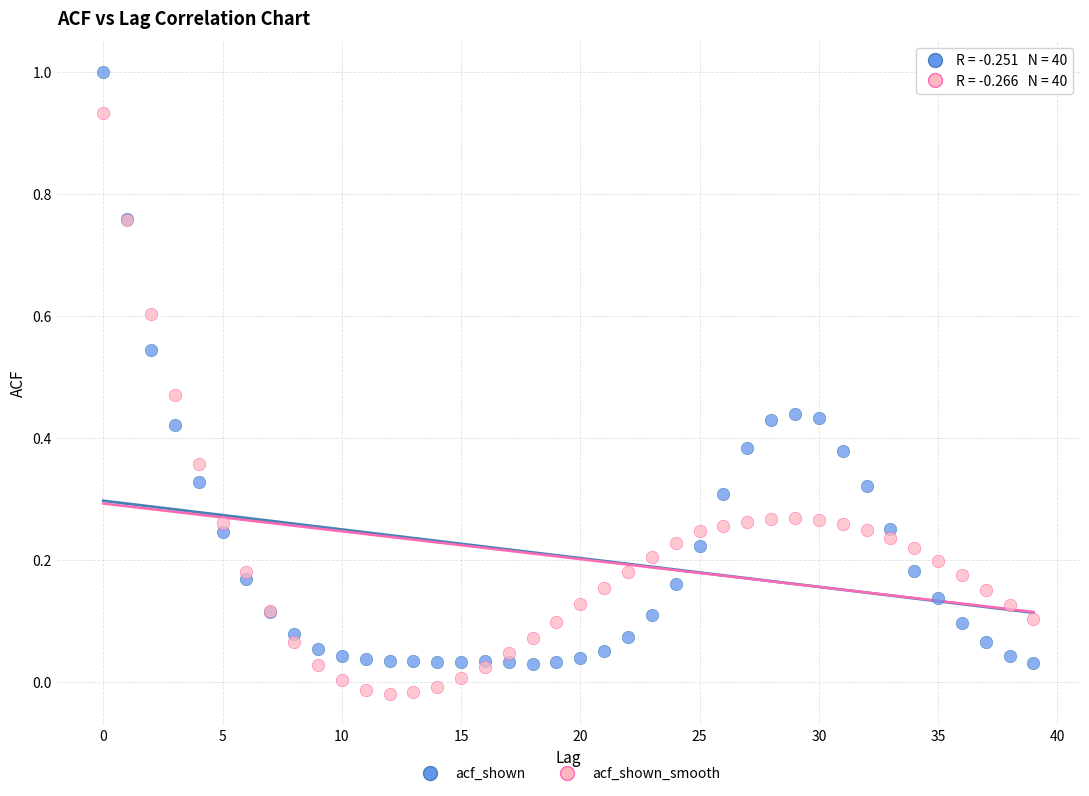

Which series contains the highest Y value?

acf_shown